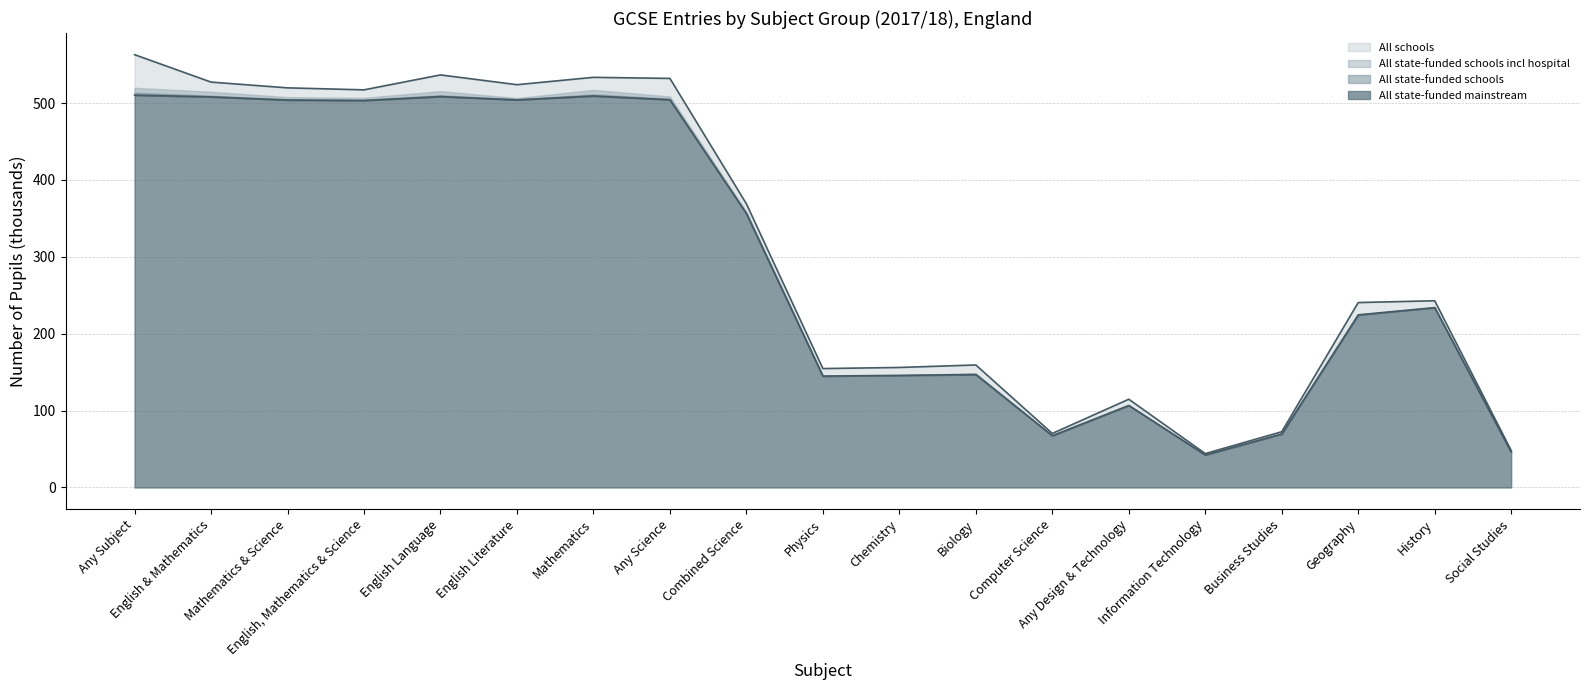

Between Social Studies and Any Subject, which is larger?

Any Subject